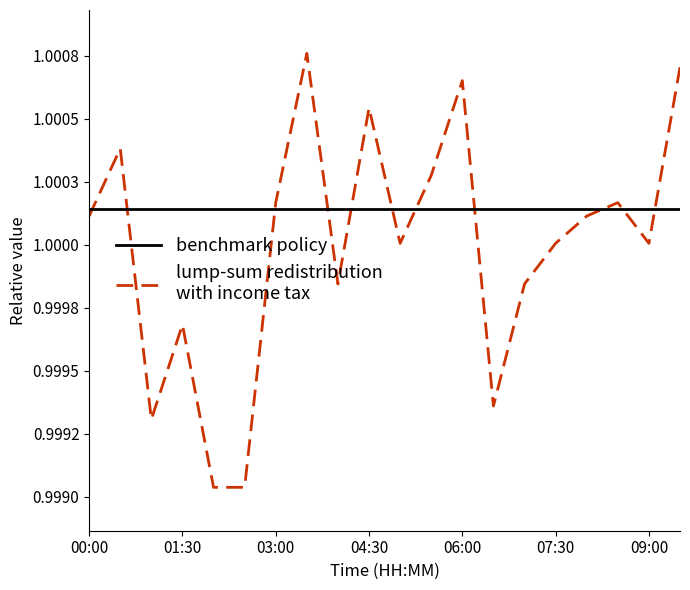

Count the number of values greater than 1.

13